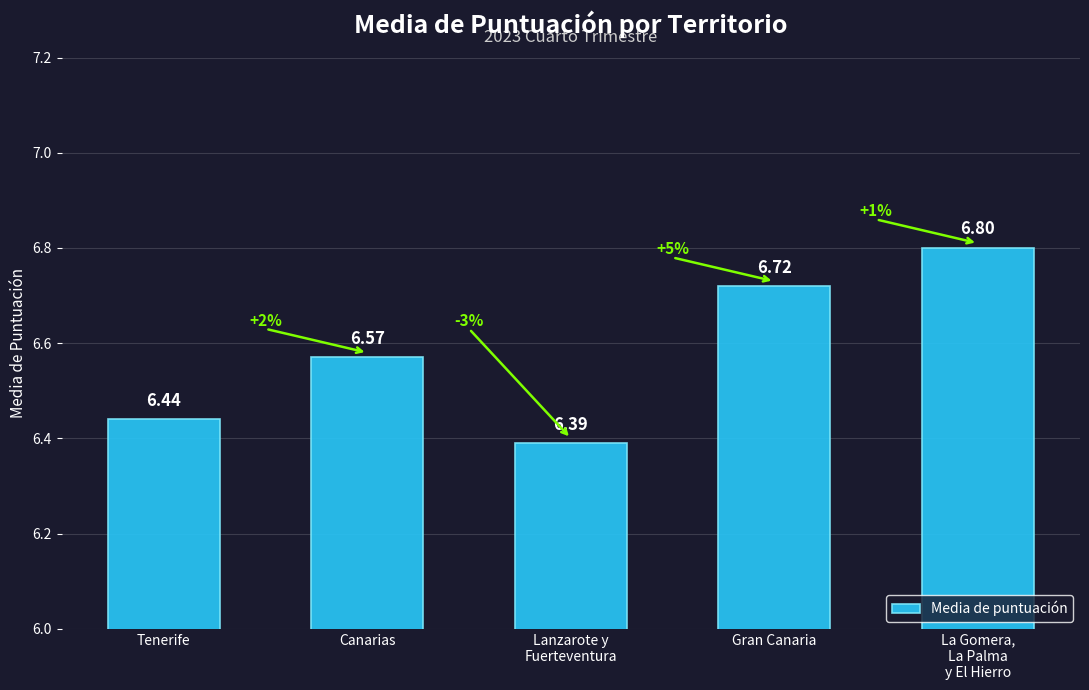

What is the maximum value shown in the chart?

6.8